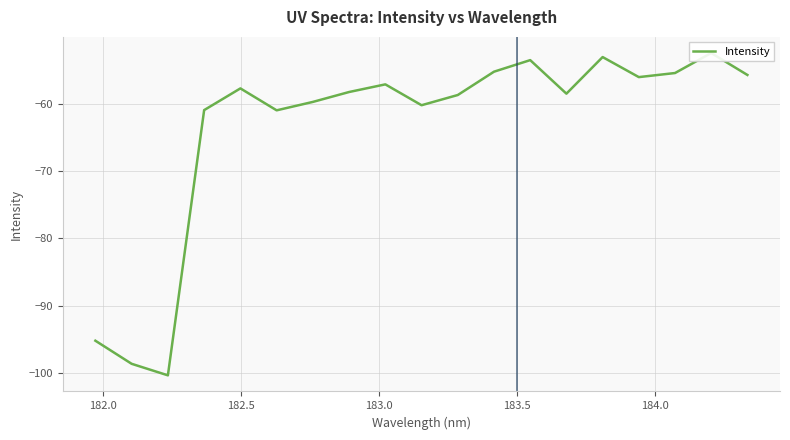

Count the number of data series in this chart.

1